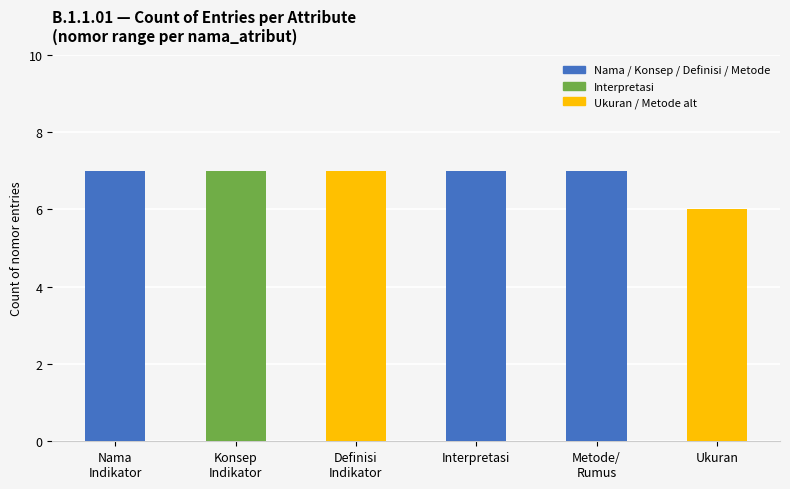

Is it true that the value at Interpretasi is 7?

True